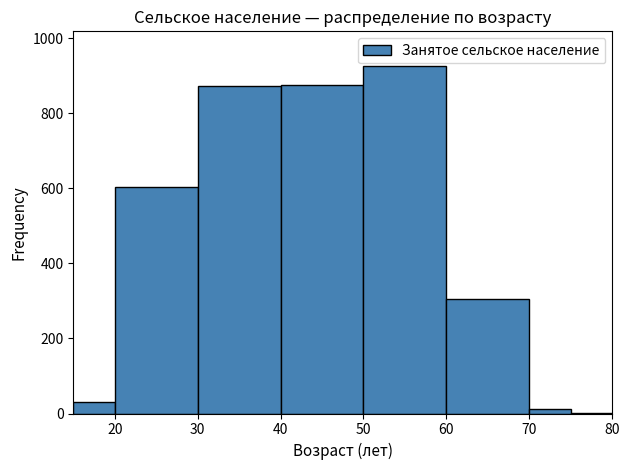

Over which range of the x-axis is the bar tallest?

50 to 60